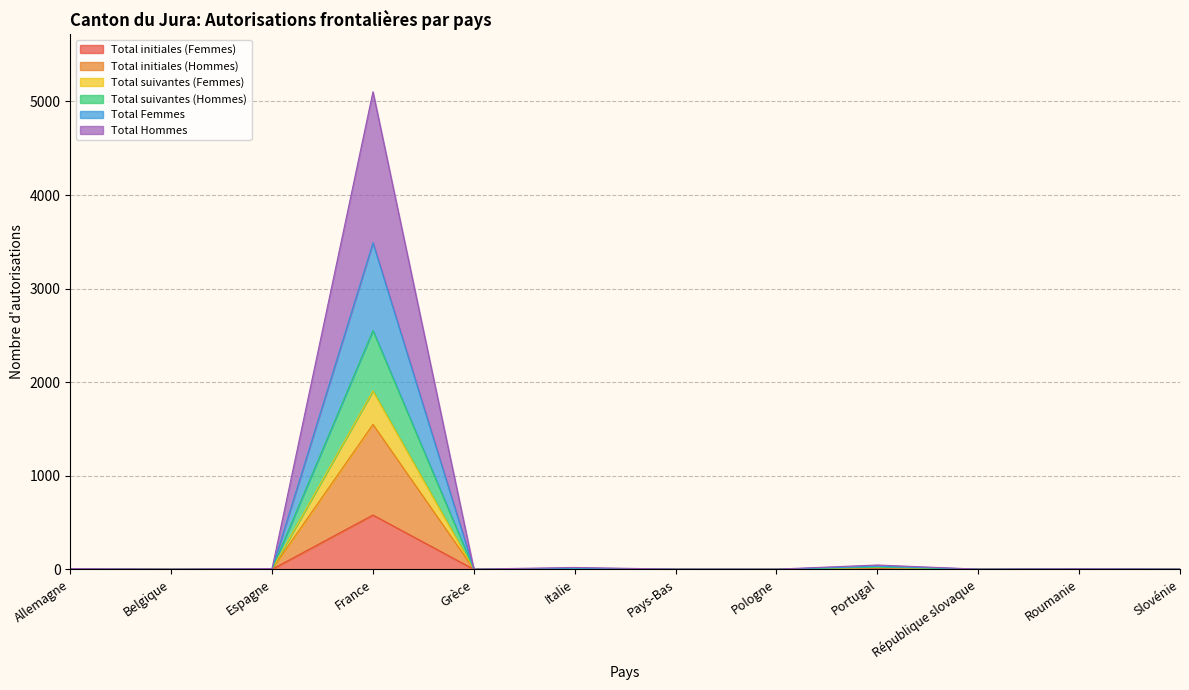

The Total Femmes series shows 2 at Belgique. True or false?

False